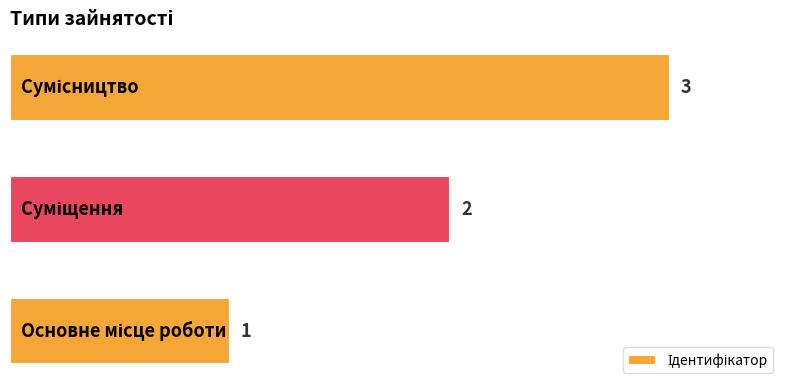

What is the maximum value shown in the chart?

3